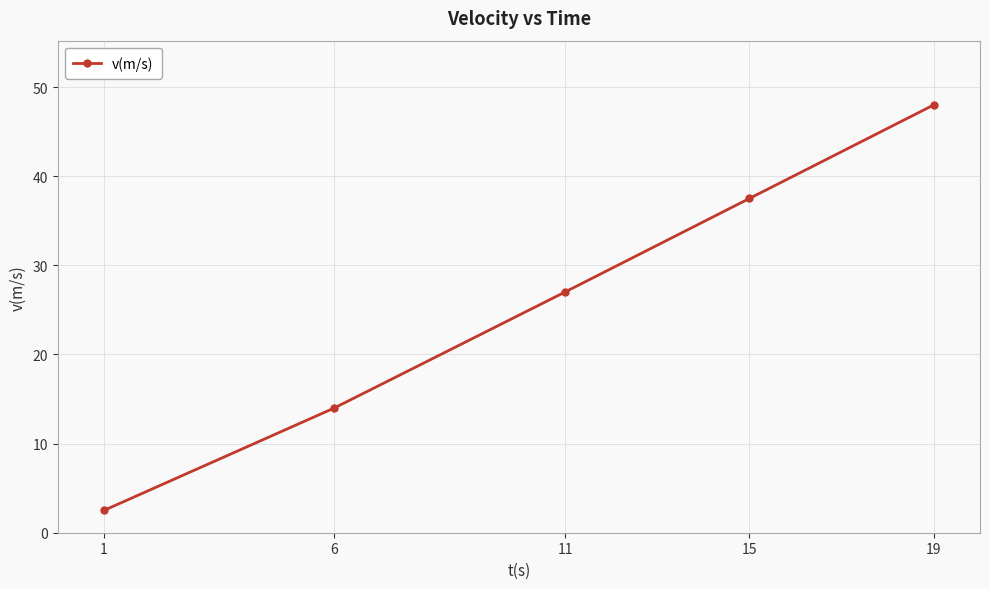

The value at 6 is 14.0. True or false?

True